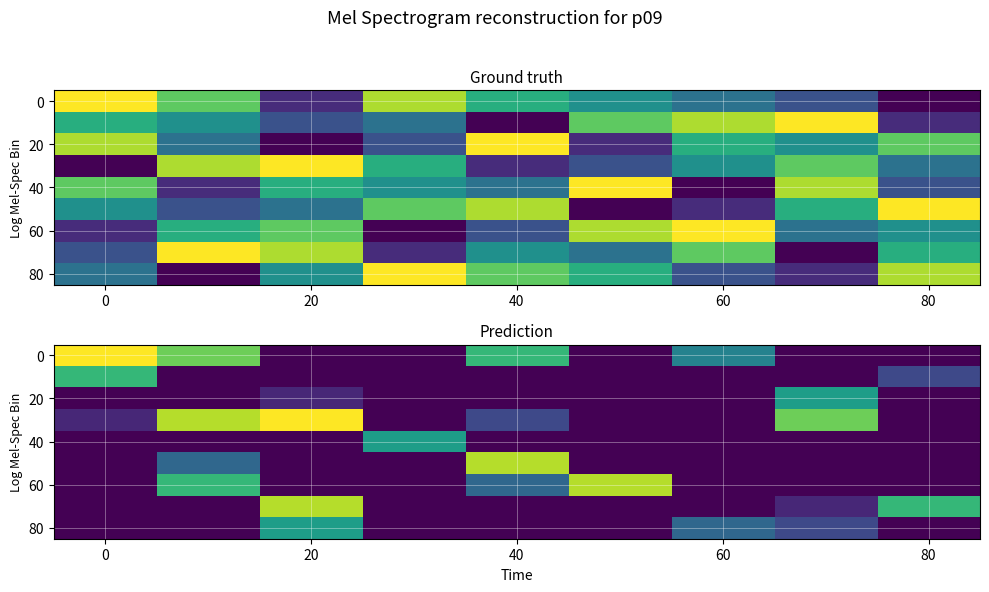

What is the spread (max minus min) of values at 60?

4